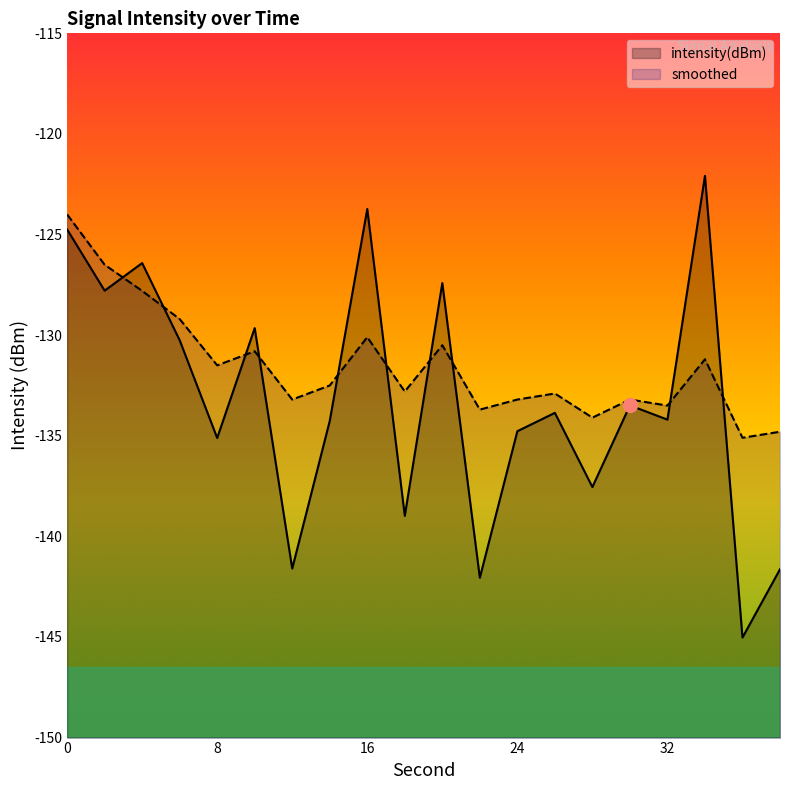

Reading left to right, what are all the values shown in this chart?

intensity(dBm): 0=-124.7	2=-127.8	4=-126.4	6=-130.3	8=-135.1	10=-129.6	12=-141.6	14=-134.3	16=-123.7	18=-139.0	20=-127.4	22=-142.1	24=-134.8	26=-133.9	28=-137.5	30=-133.5	32=-134.2	34=-122.1	36=-145.0	38=-141.6
smoothed: 0=-124.0	2=-126.5	4=-127.8	6=-129.2	8=-131.5	10=-130.8	12=-133.2	14=-132.5	16=-130.1	18=-132.8	20=-130.5	22=-133.7	24=-133.2	26=-132.9	28=-134.1	30=-133.2	32=-133.5	34=-131.2	36=-135.1	38=-134.8